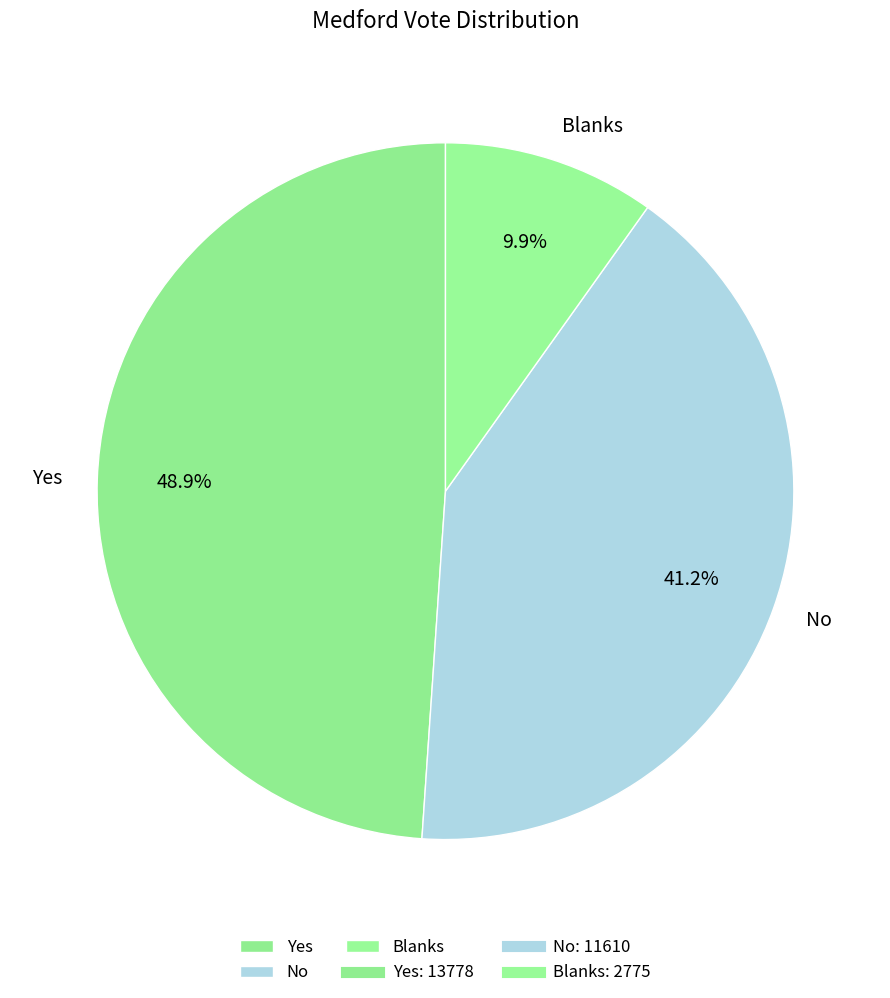

To the nearest percent, what is the average slice percentage?

33%